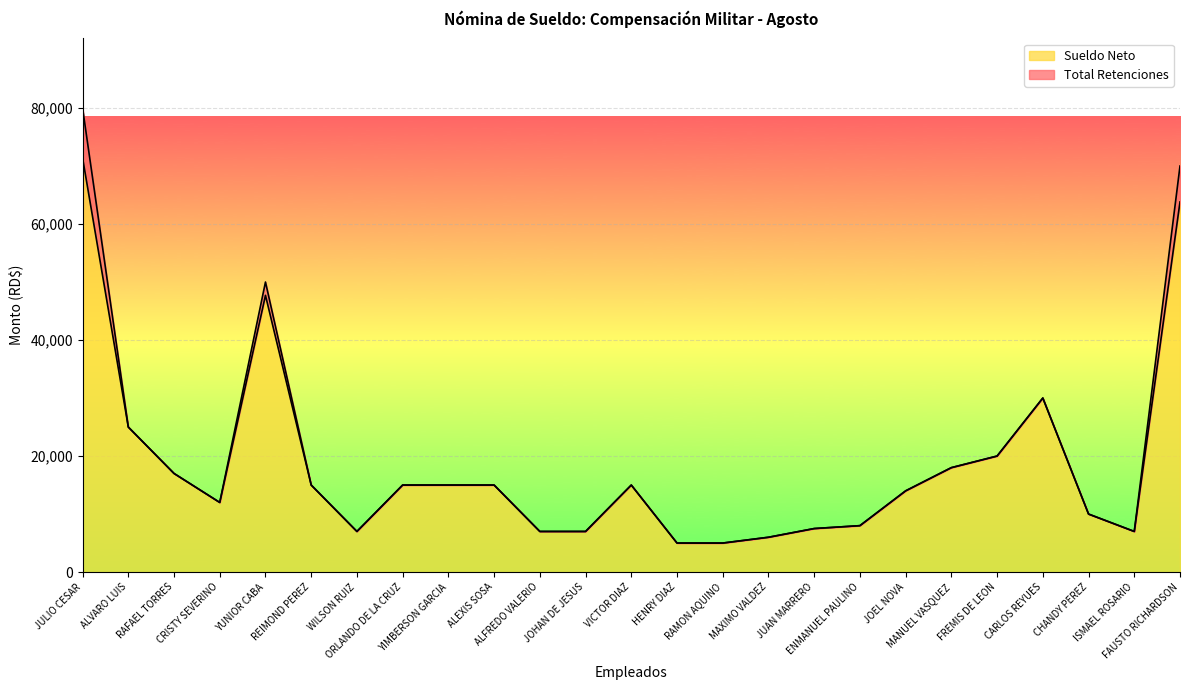

How many points are higher than both their immediate neighbors (excluding endpoints)?

3